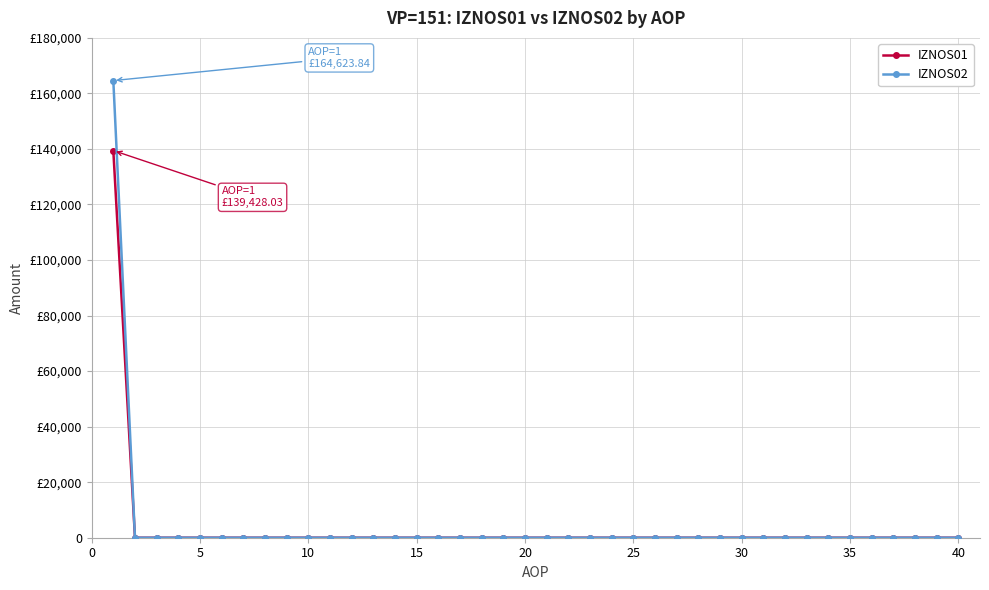

Does the chart have visible grid lines?

Yes